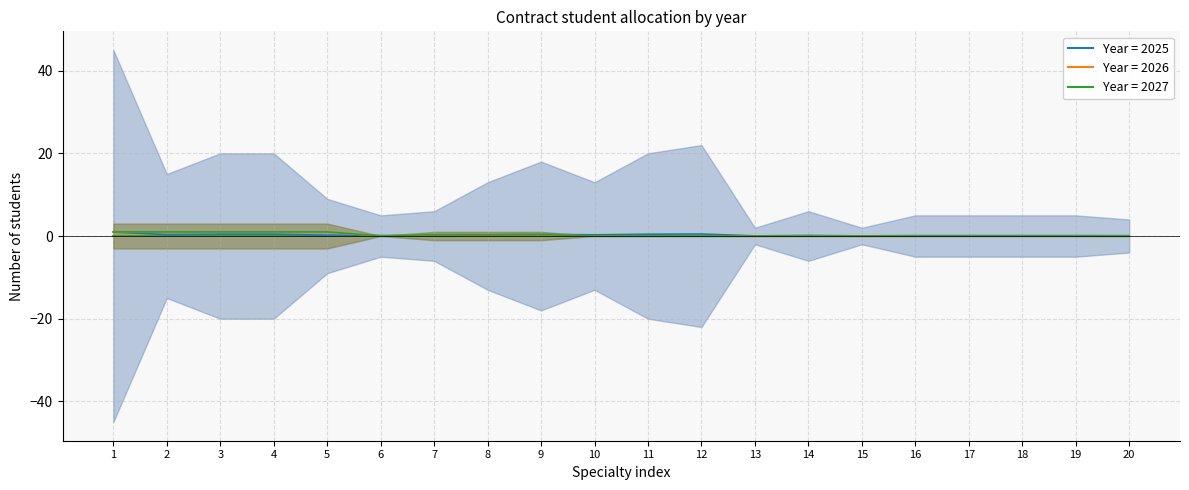

How many intersections are there between 2026 and 2025?

3